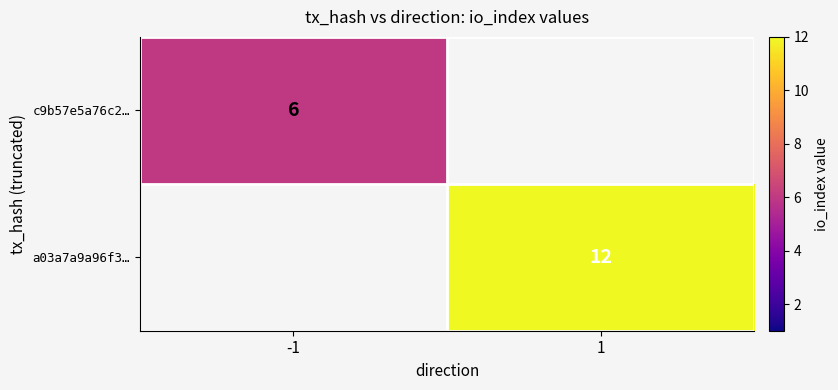

Is the value of c9b57e5a76c2… at -1 greater than the value of a03a7a9a96f3… at 1?

No